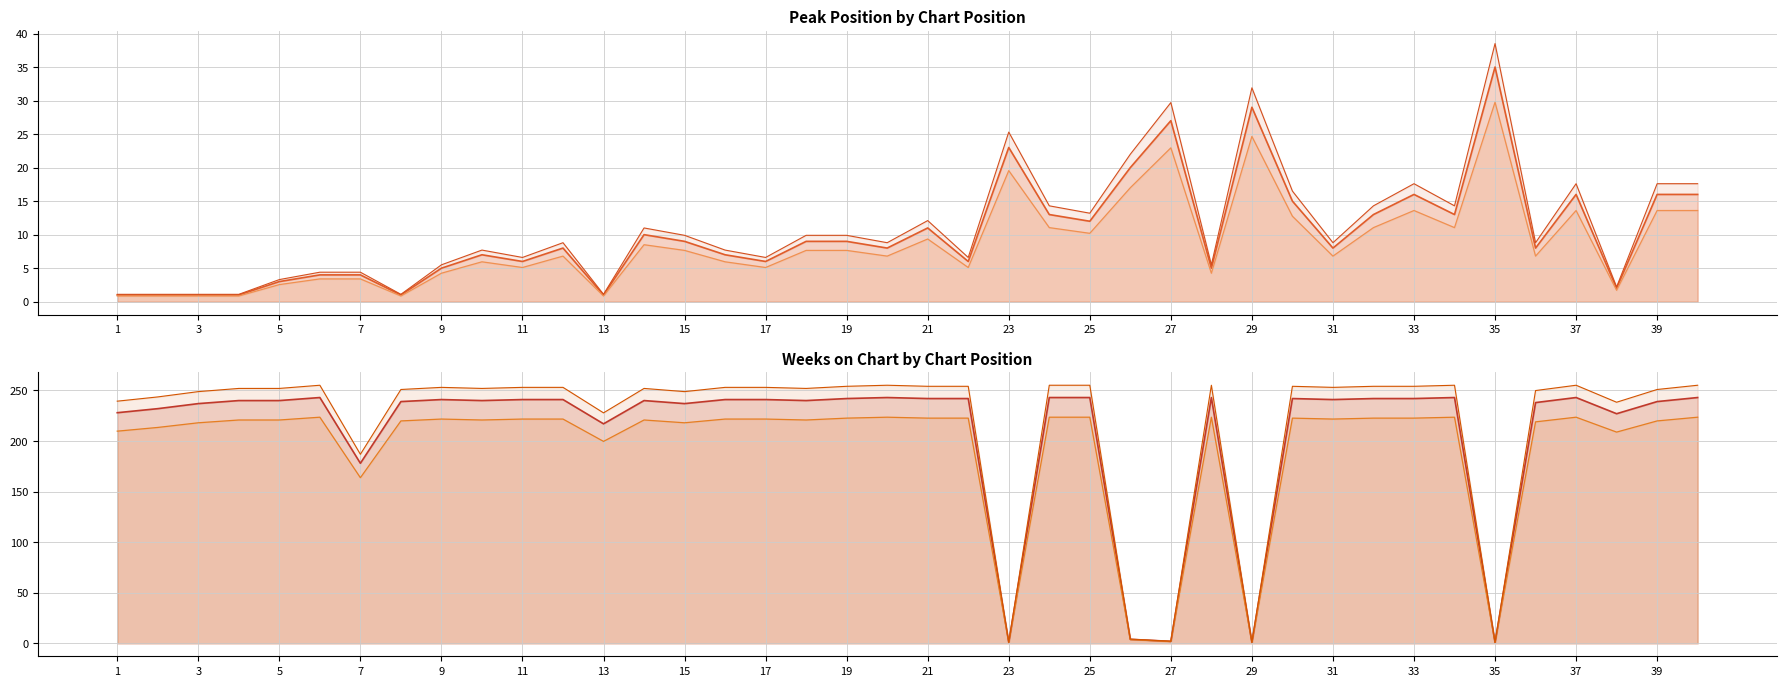

Is the value of Peak Position (var1) at 39 greater than the value of Peak Position at 39?

No